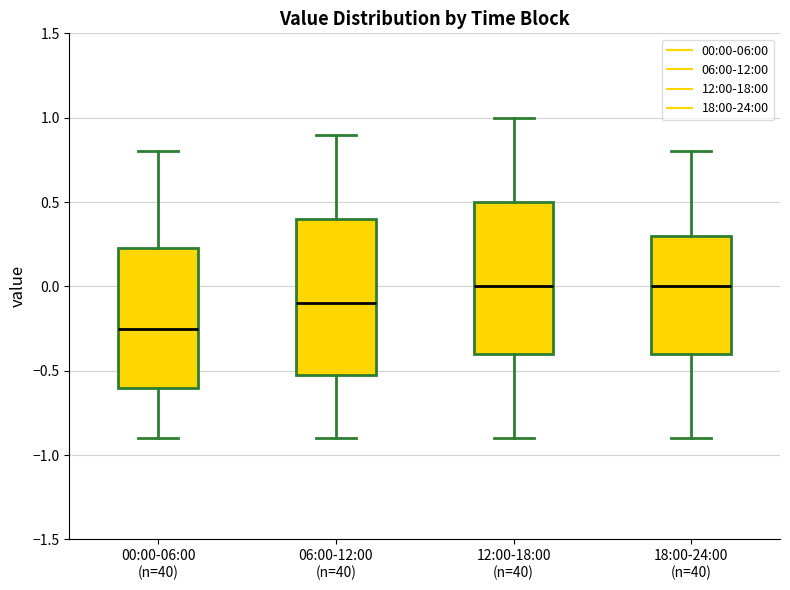

Which box's median line is the lowest?

00:00-06:00 (n=40)